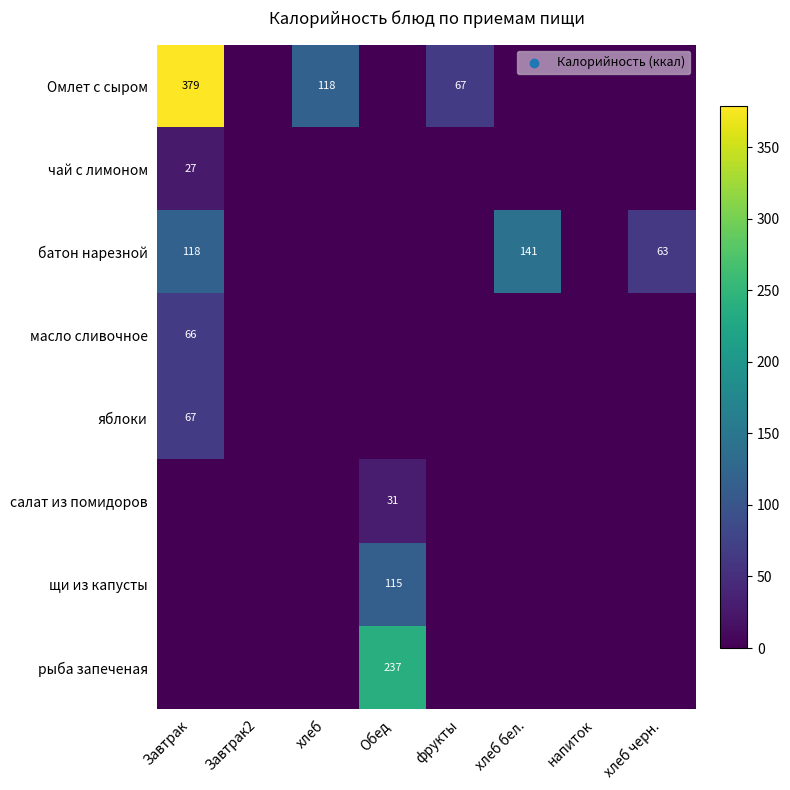

At which category is the sum across all series the highest?

Завтрак